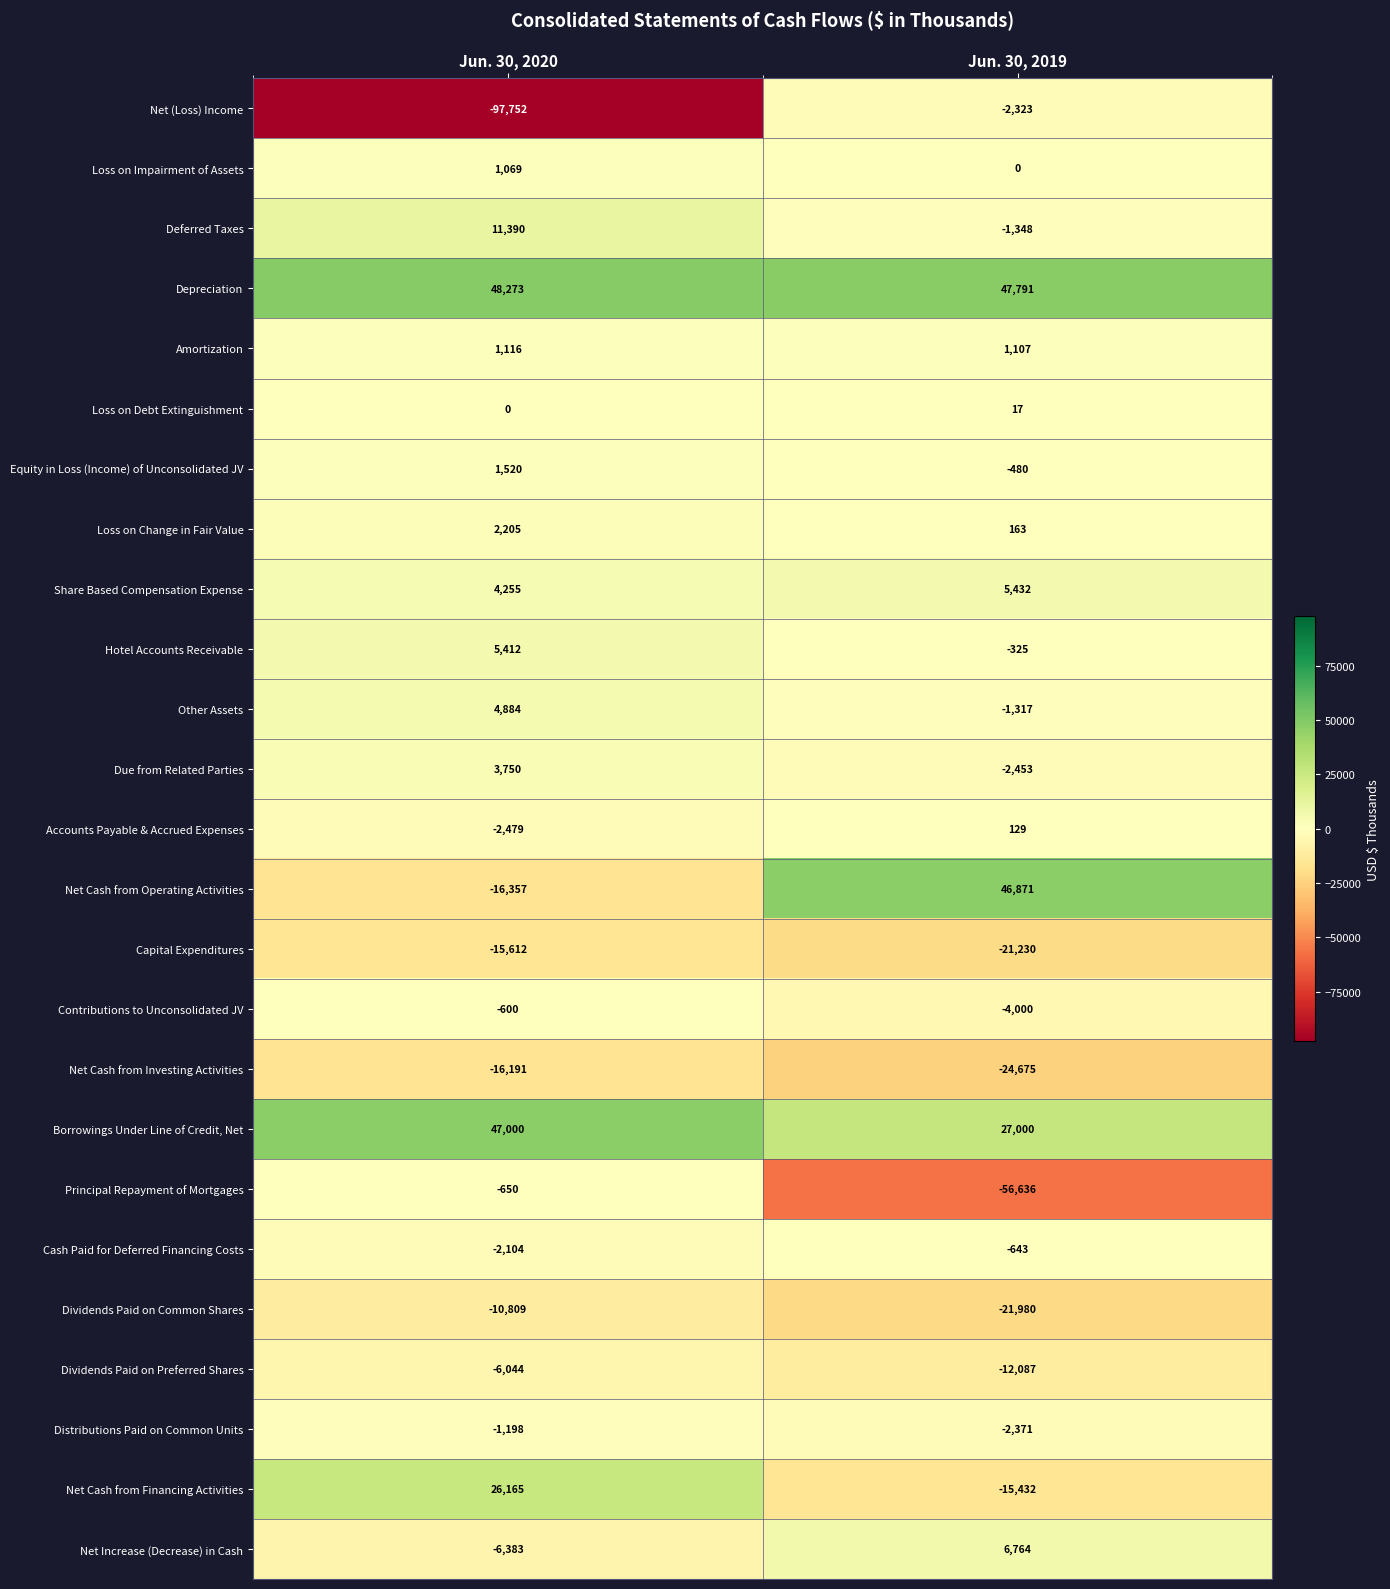

Which series has the largest total across all categories?

Depreciation